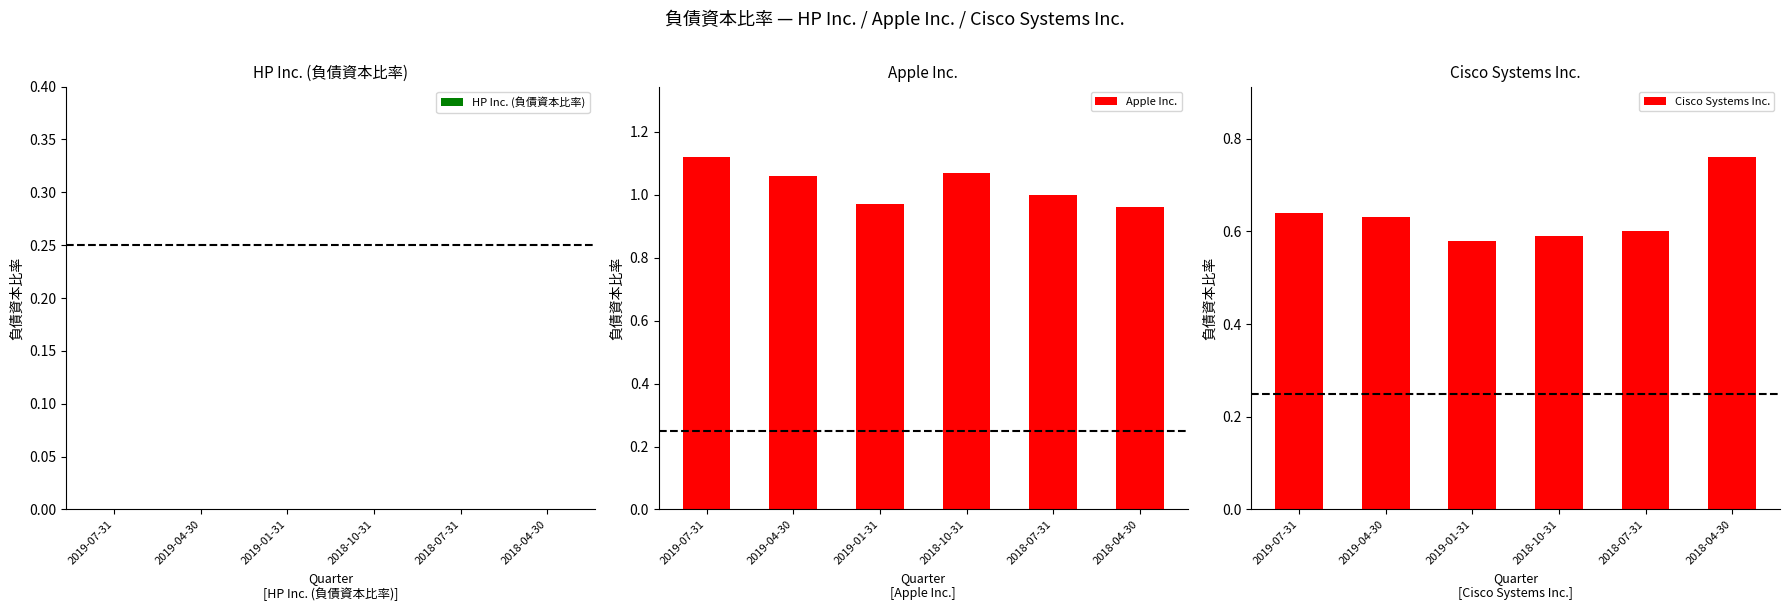

At which category is the sum across all series the highest?

2019-07-31